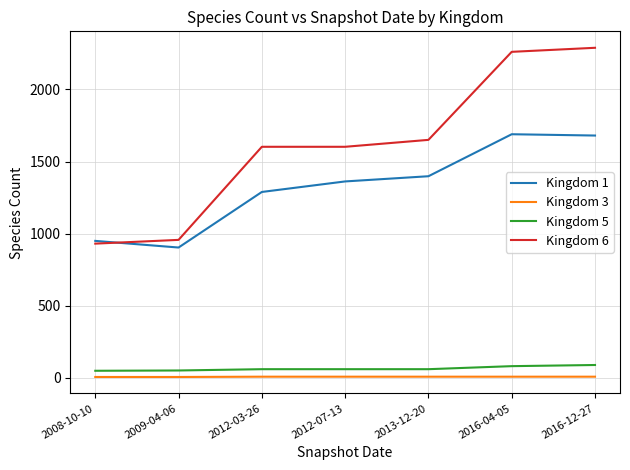

Which series has the largest range (max minus min)?

Kingdom 6